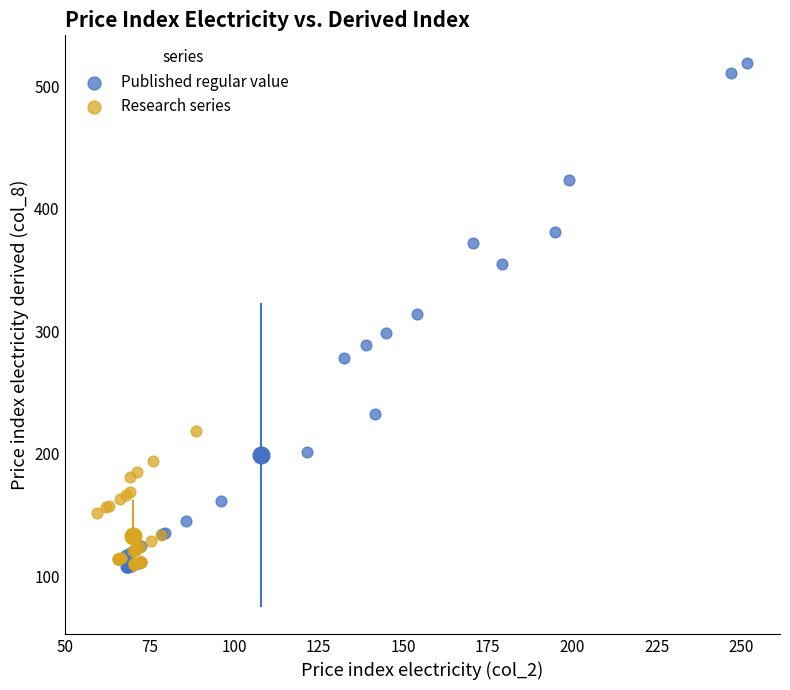

Which series has the widest spread of Y values?

Published regular value